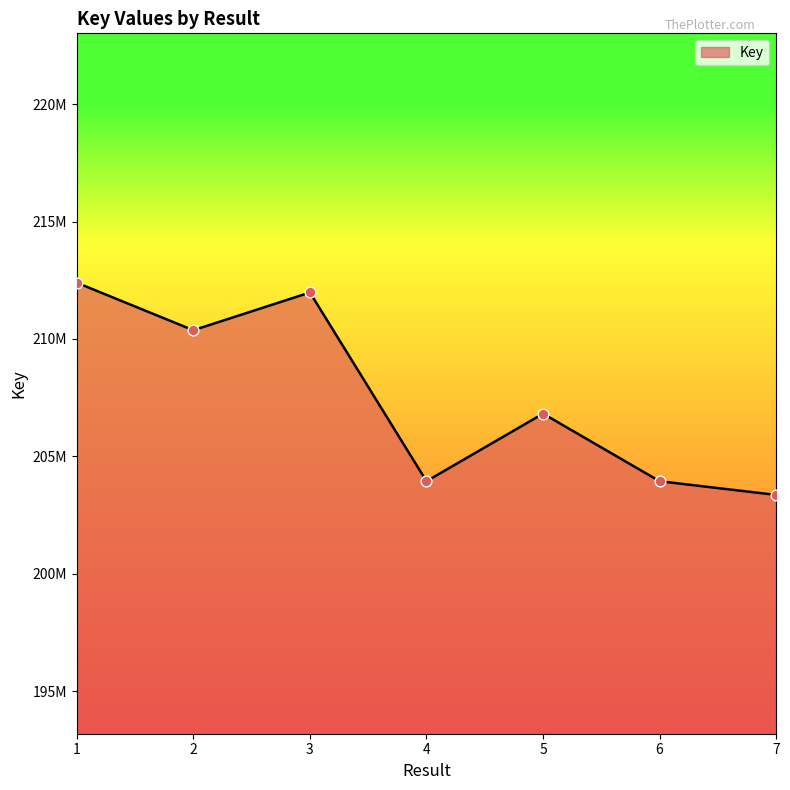

What is the change in value from 4 to 6?

-729